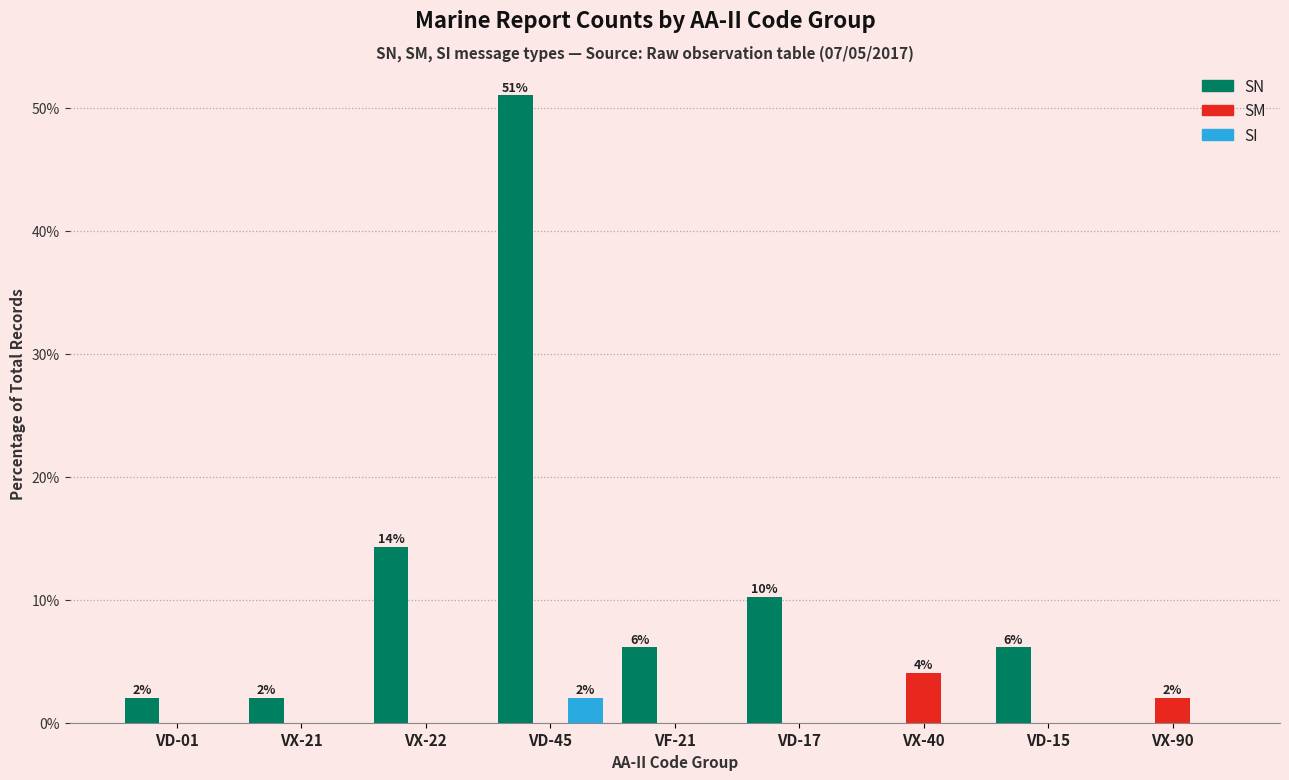

Between VX-22 and VD-45, which series saw the biggest shift?

SN